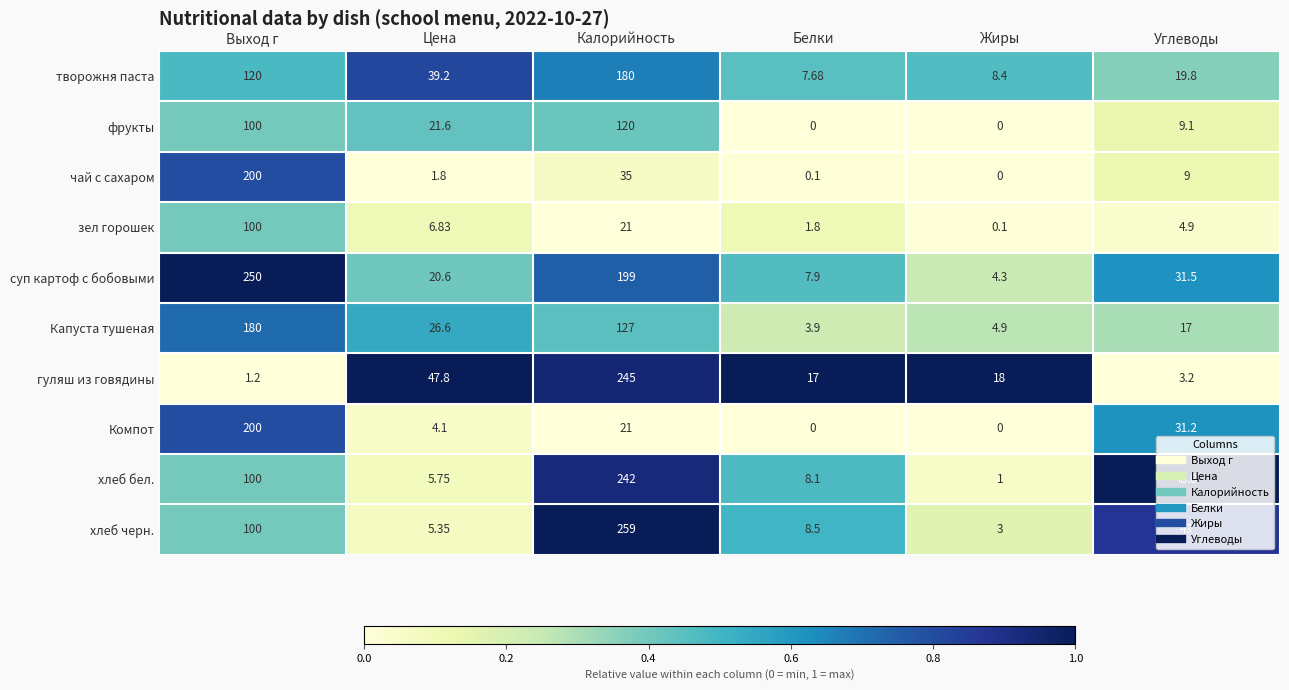

List the labels in order of Капуста тушеная value, smallest first.

Белки, Жиры, Углеводы, Цена, Калорийность, Выход г